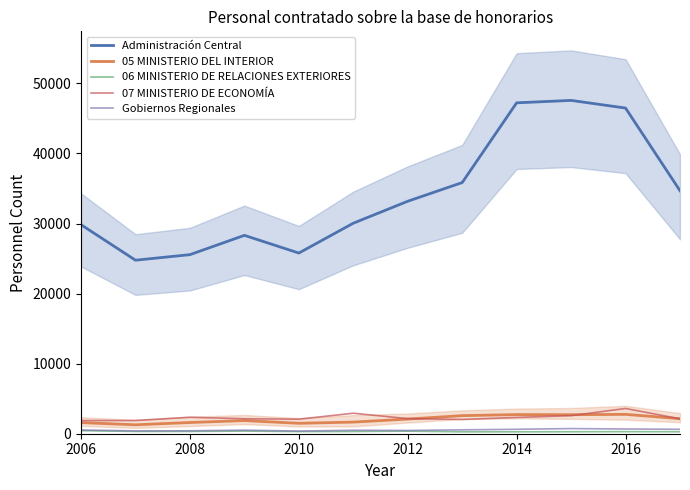

True or false: Administración Central and 05 MINISTERIO DEL INTERIOR intersect in this chart.

False